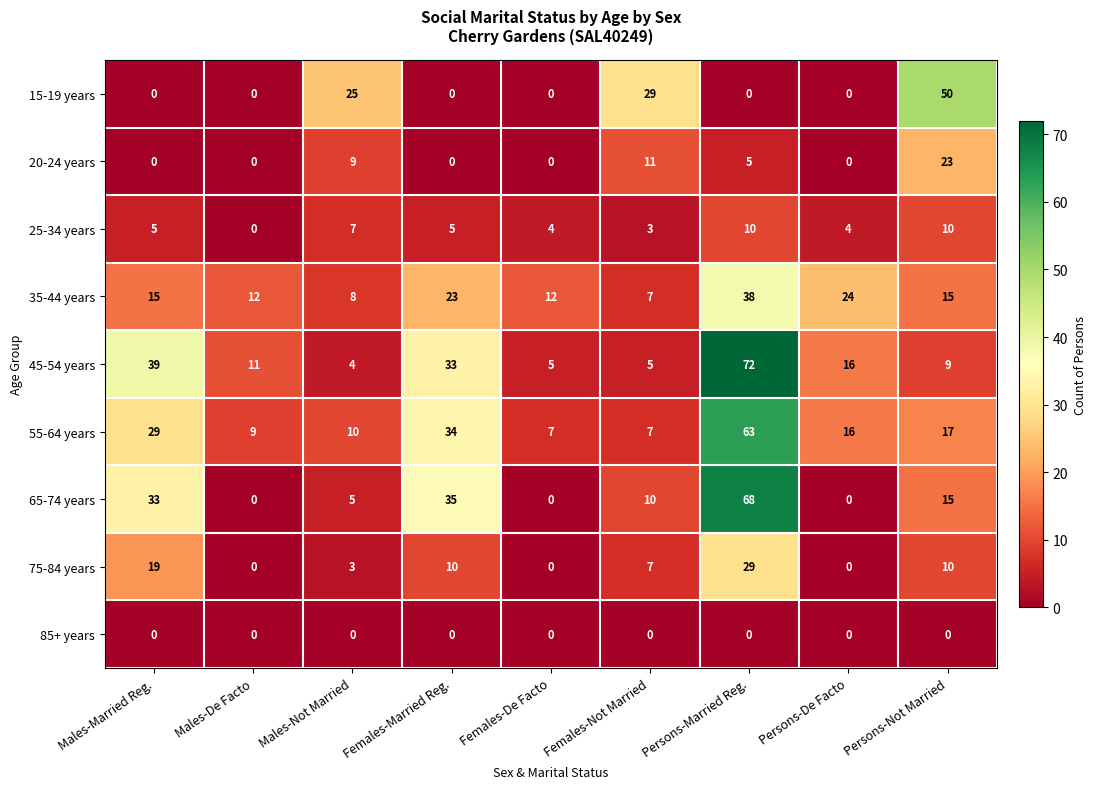

What is the difference between the highest and lowest values at Females-De Facto?

12